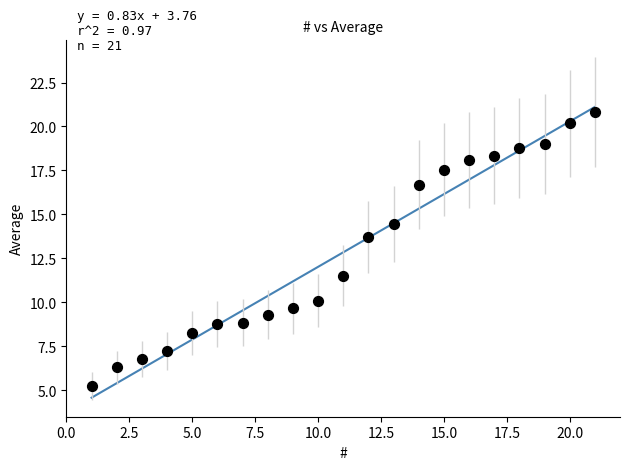

What Y value in the scatter plot is closest to 13?

13.7